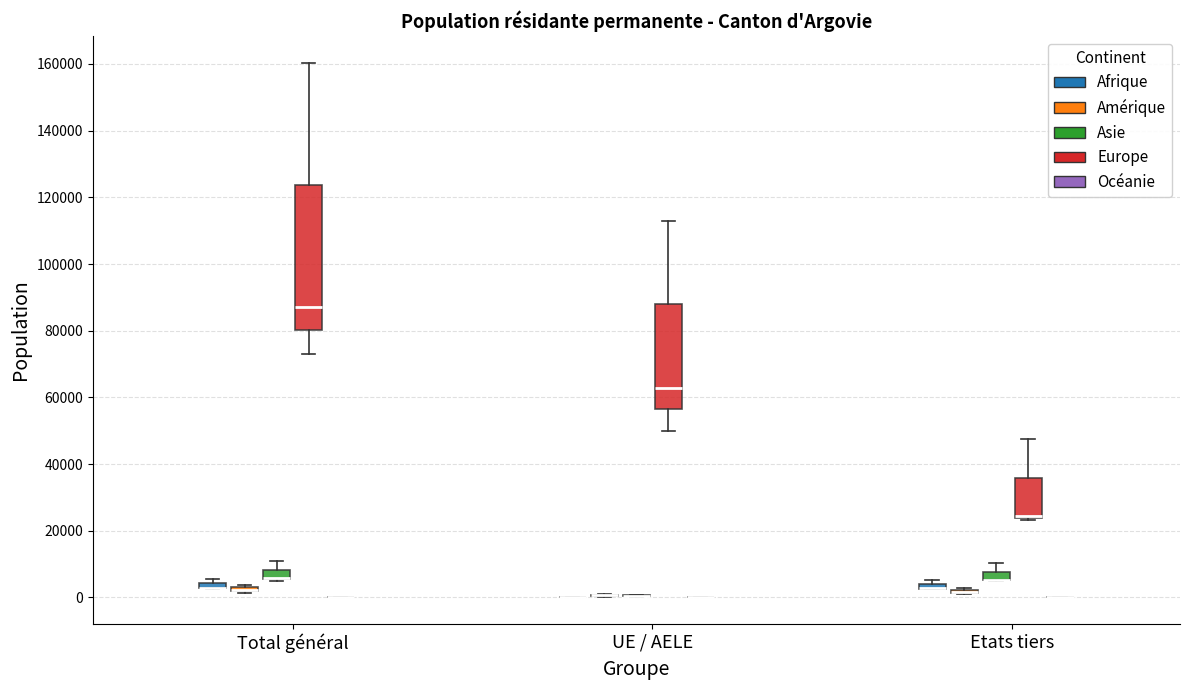

Where is the lower edge of the box for Etats tiers (Europe) on the y-axis? The values are not printed on the chart, so give them approximately, as read against the axis.

24000